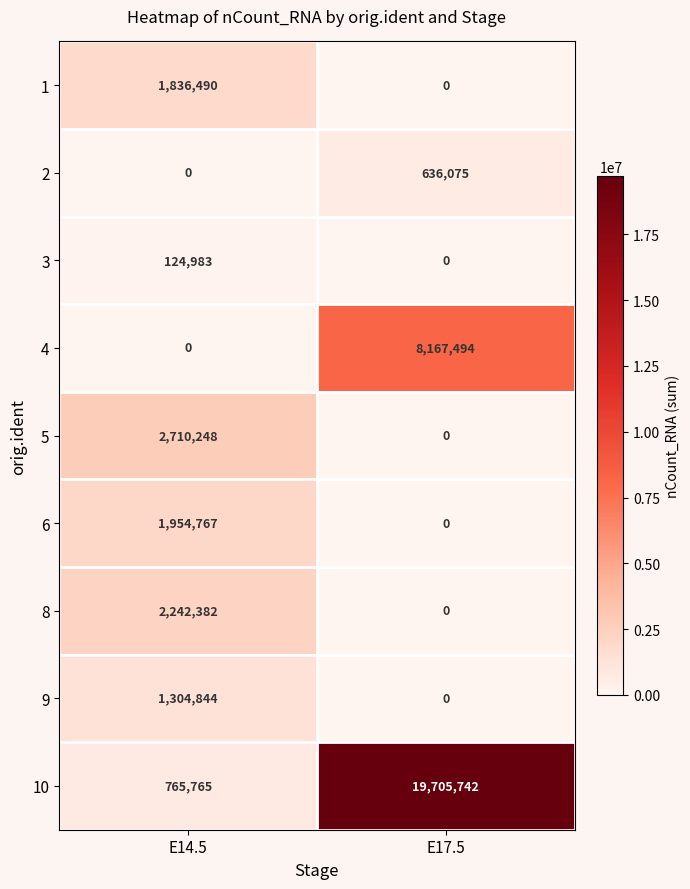

Reading right to left, transcribe all the data shown in this chart.

1: 0	1836490
2: 636075	0
3: 0	124983
4: 8167494	0
5: 0	2710248
6: 0	1954767
8: 0	2242382
9: 0	1304844
10: 19705742	765765